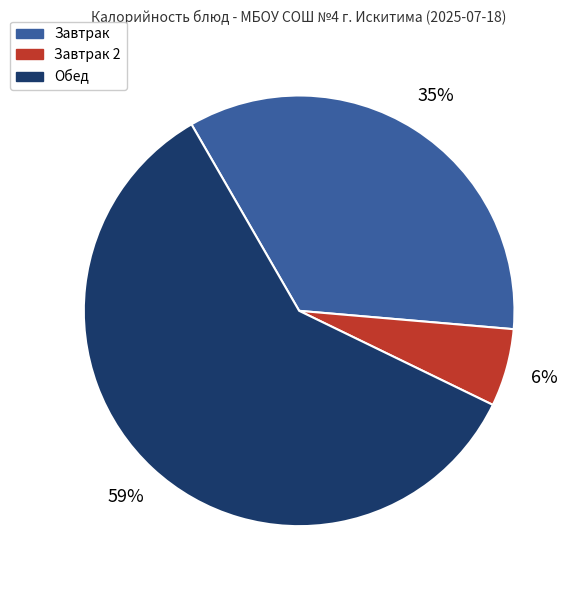

Is it true that Завтрак 2 is 6% of the pie?

True